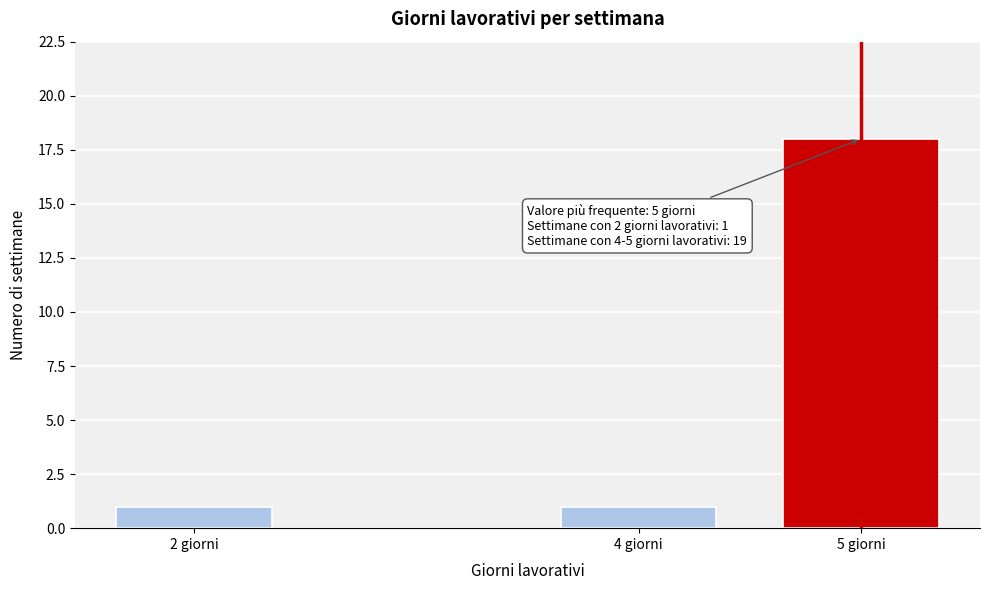

Reading left to right, transcribe all the data shown in this chart.

1	1	18